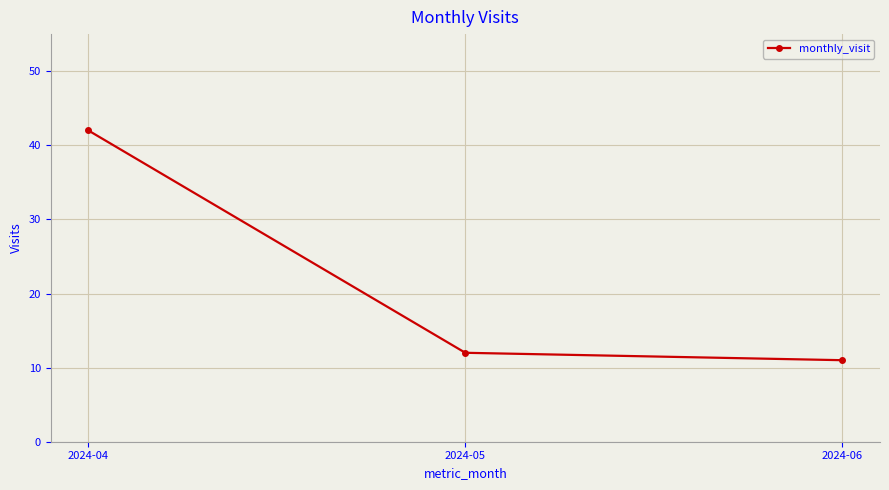

At which label is the value closest to 26?

2024-05